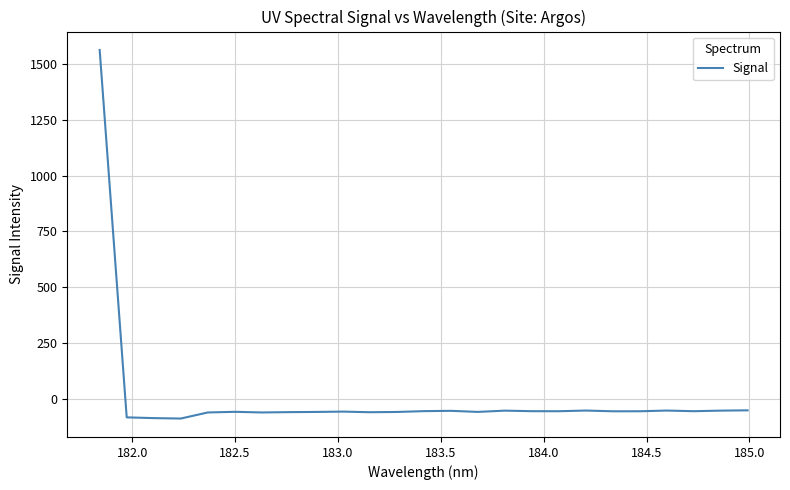

What is the difference between the maximum and minimum values?

1653.0